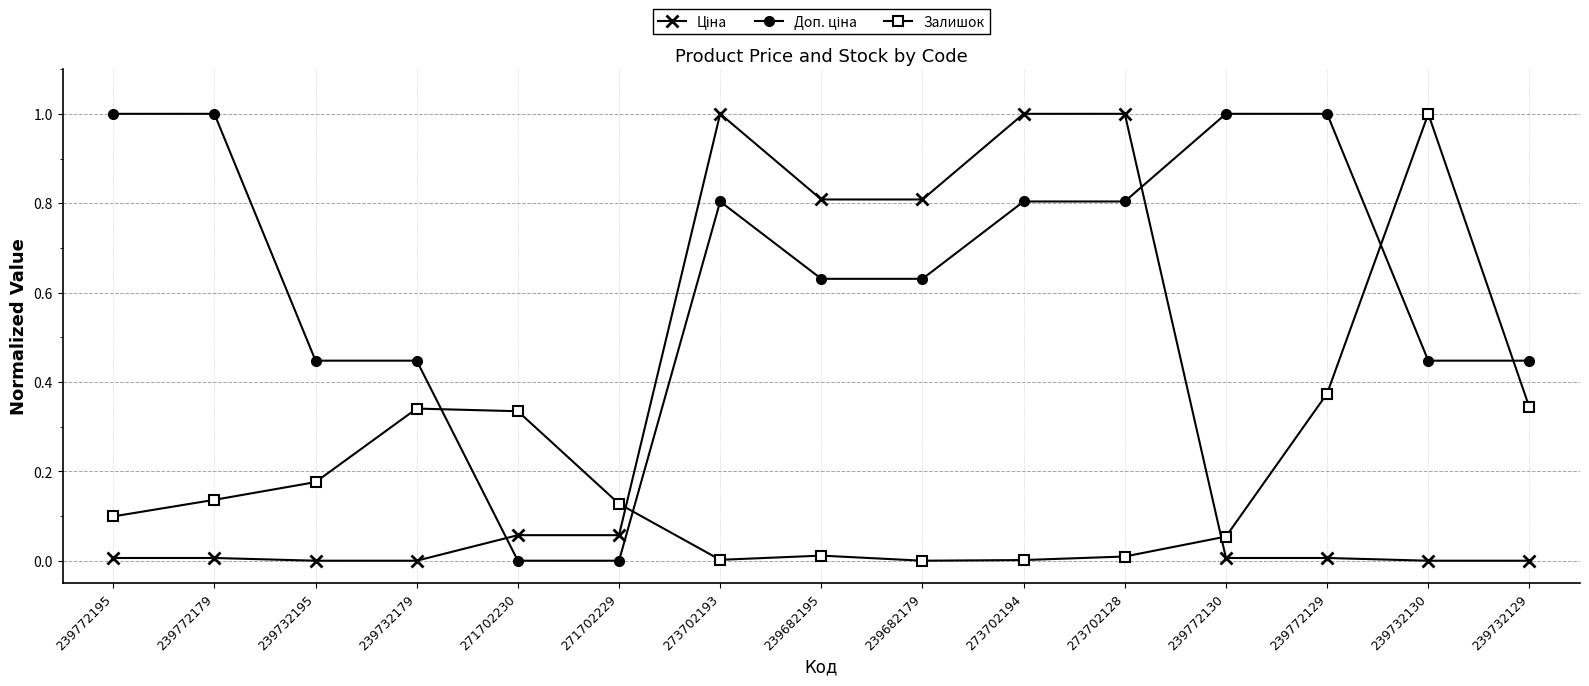

How many lines are shown in the chart?

3